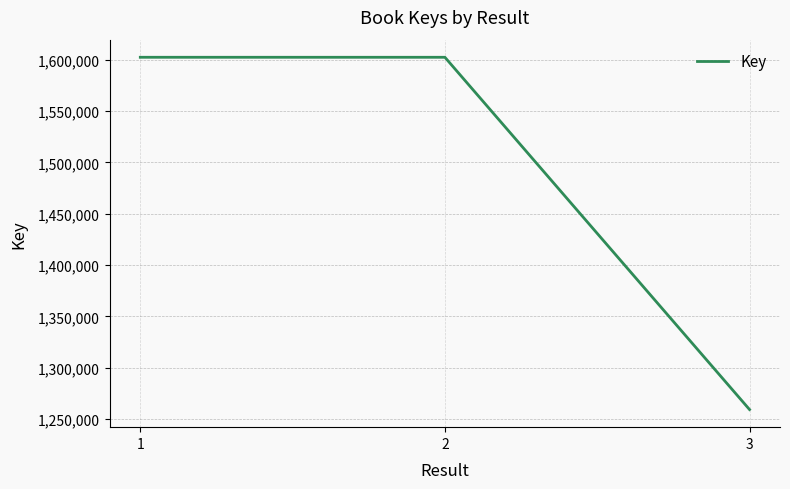

Where is the data nearest to the value 1430779?

2